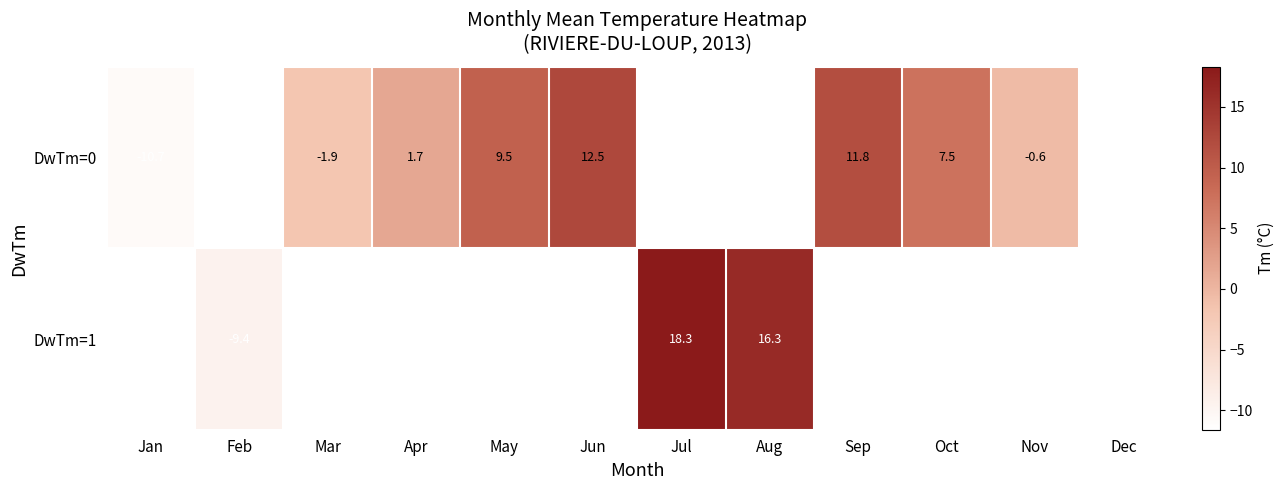

The value of DwTm=0 at Dec is -11.6. True or false?

True